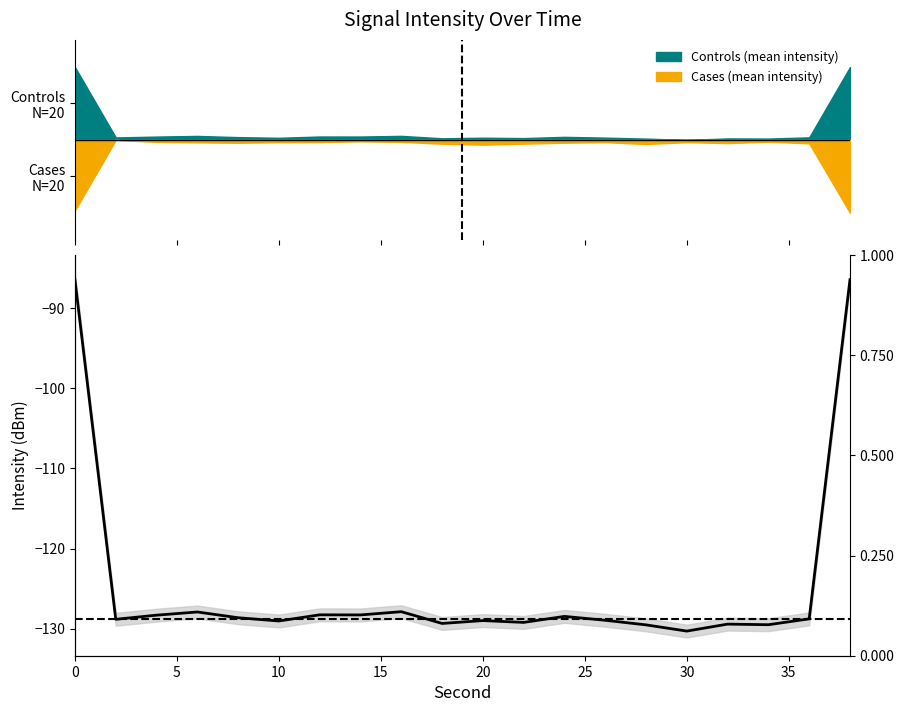

What is the average value?

-124.6